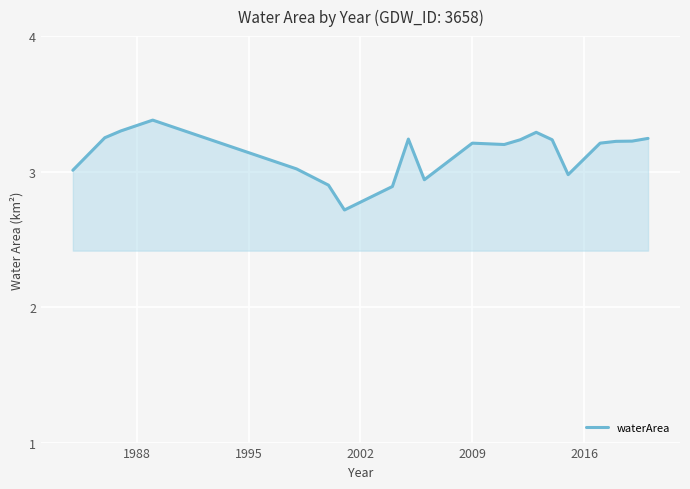

What is the greatest value displayed?

3.4